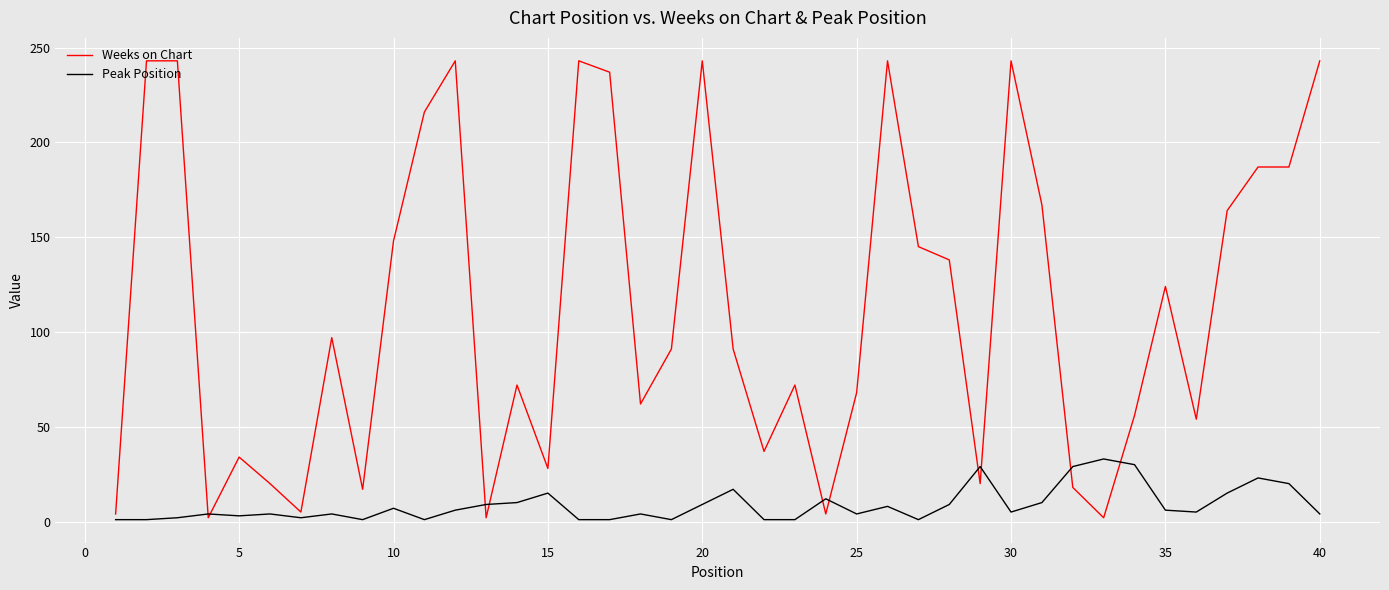

How many lines are shown in the chart?

2